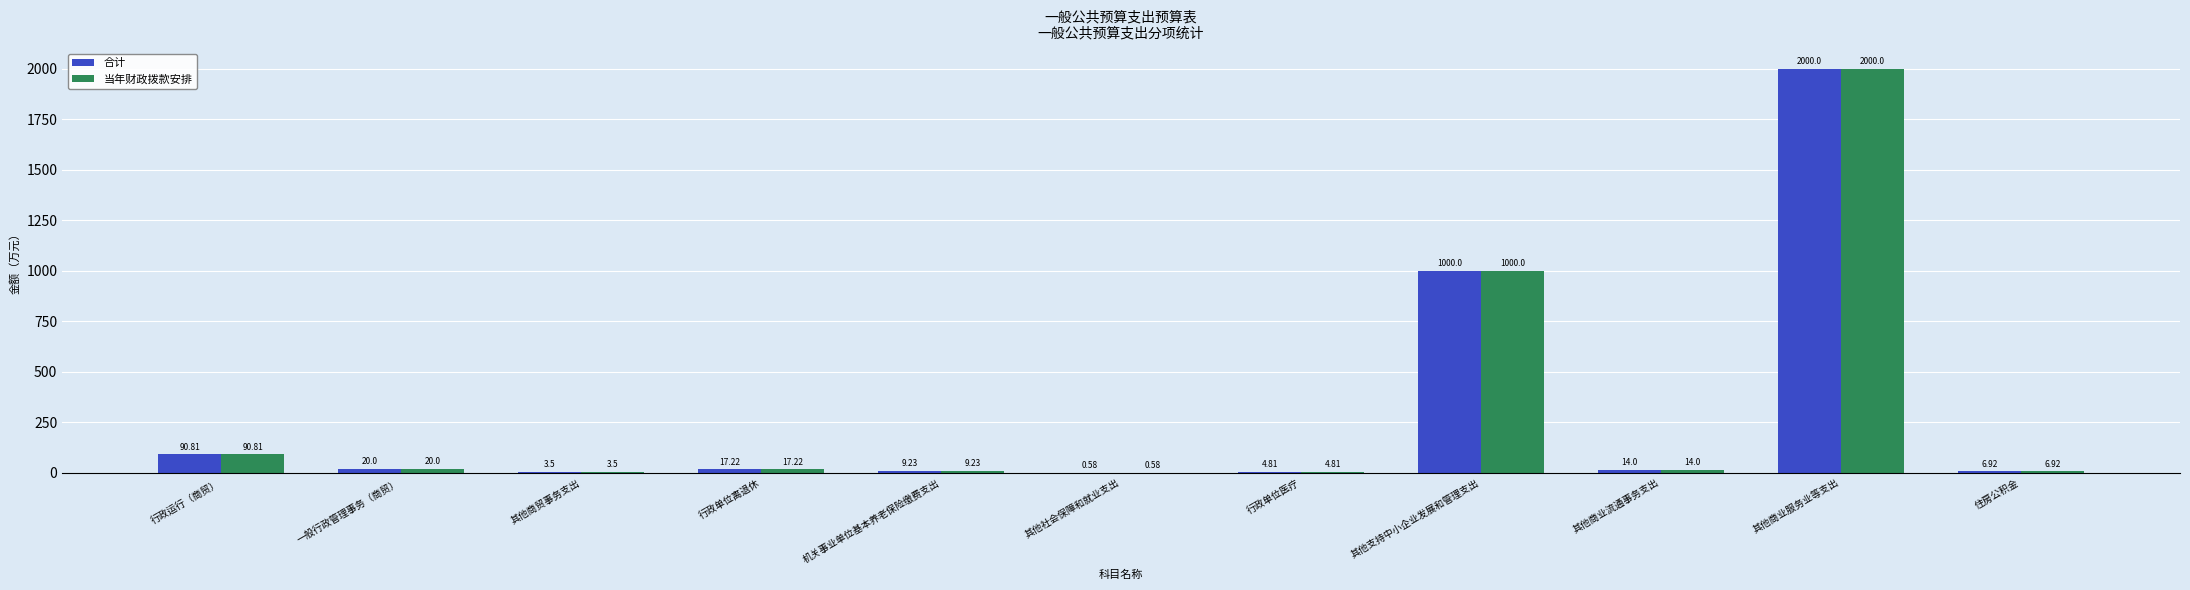

At which label does 当年财政拨款安排 first exceed 14?

行政运行（商贸）